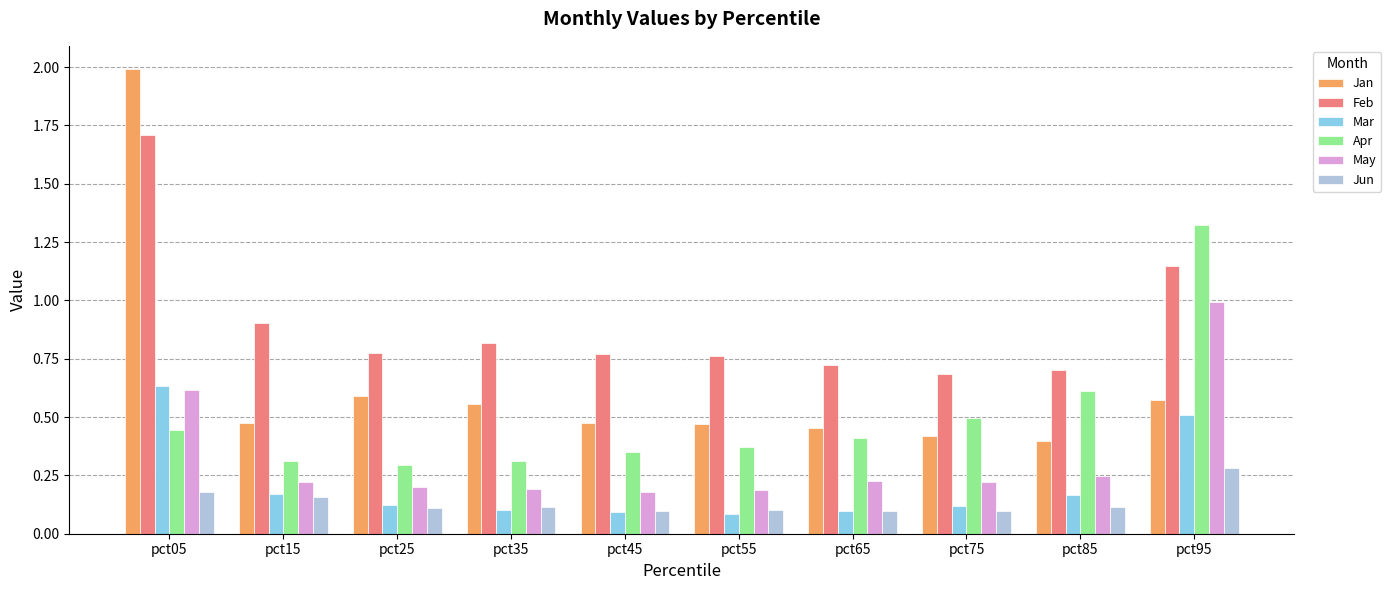

Which series has the largest range (max minus min)?

Jan